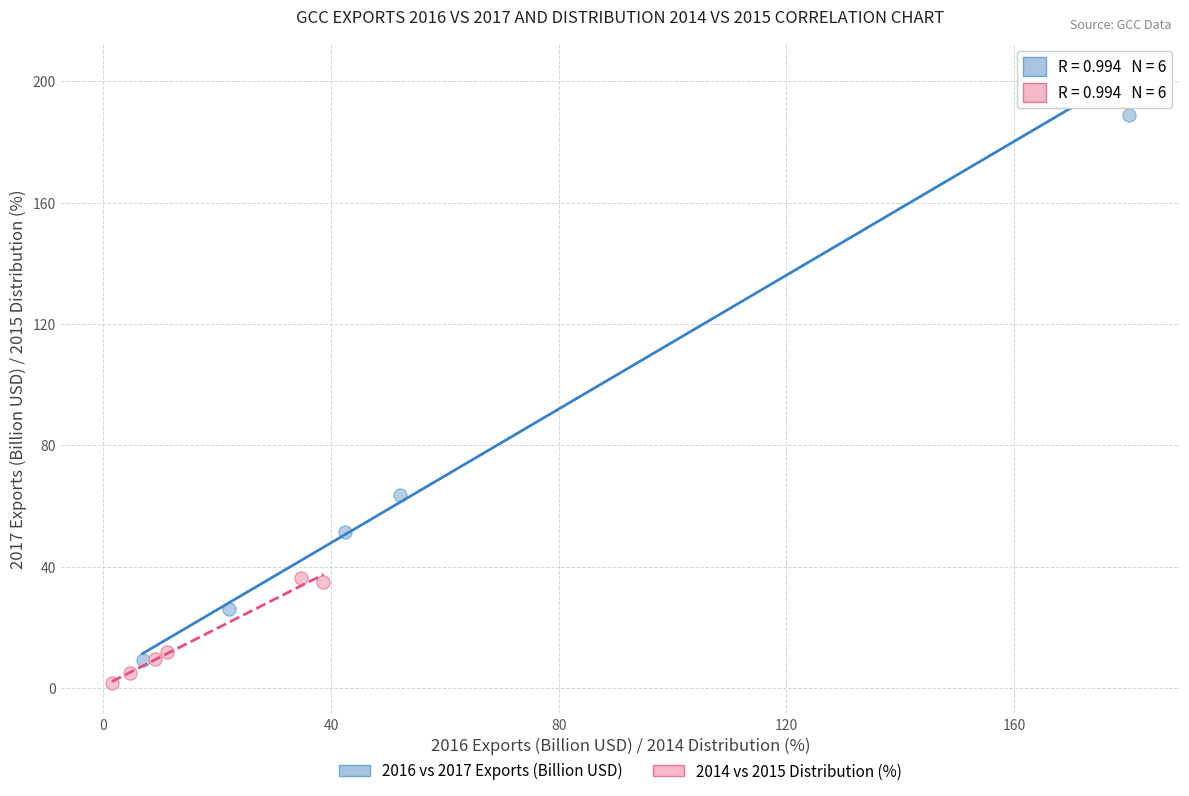

Which series has the widest spread of Y values?

2016 vs 2017 Exports (Billion USD)